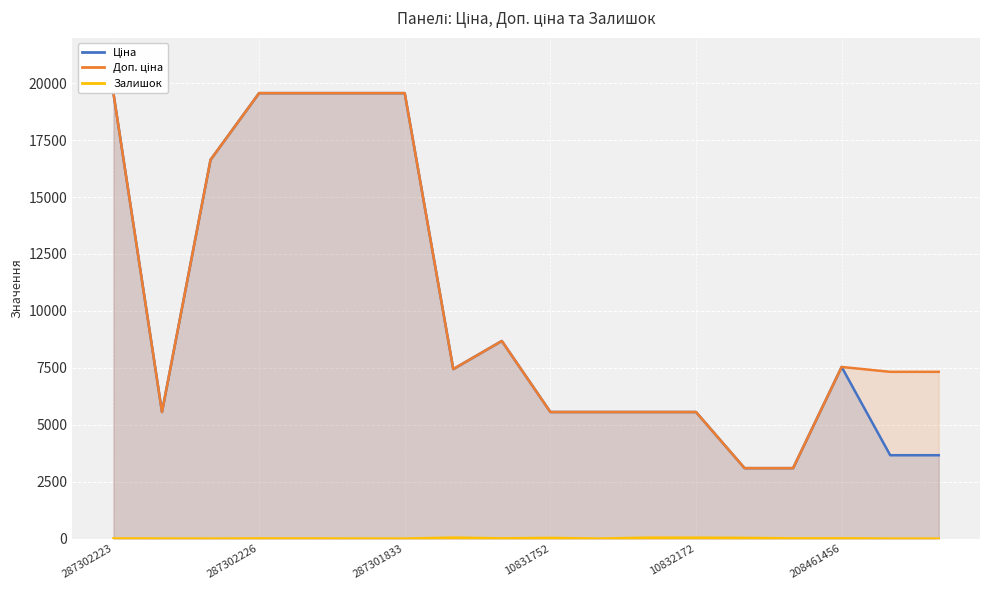

Between 287301833 and 10831752, which is larger?

287301833